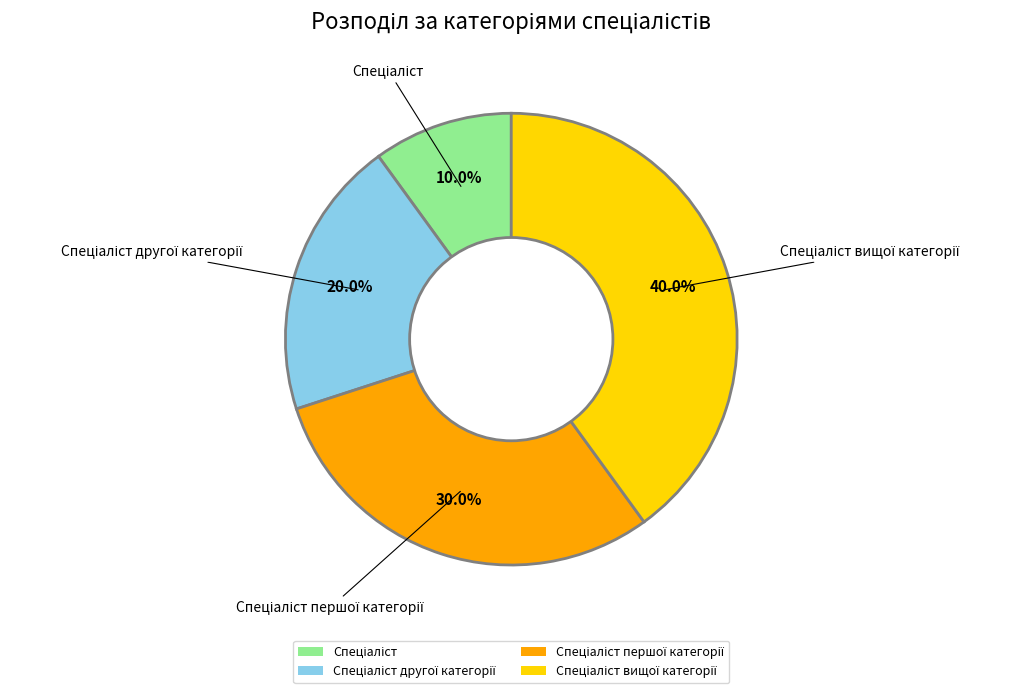

Does any single category account for the majority?

No